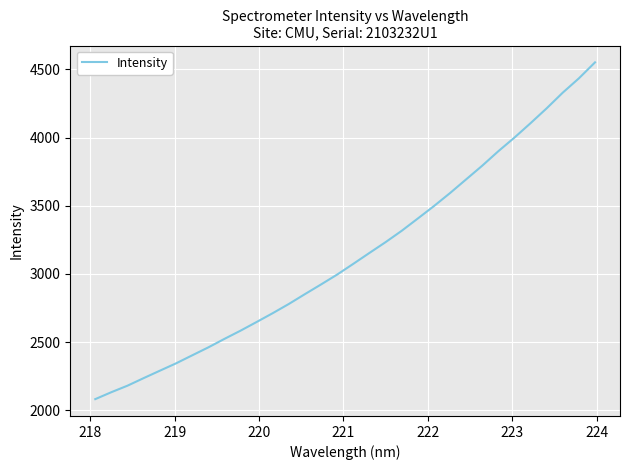

How many lines are shown in the chart?

1